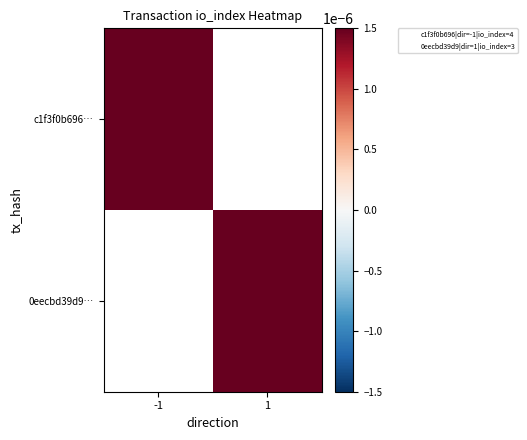

Rank the series by their average value, from highest to lowest.

c1f3f0b696…, 0eecbd39d9…